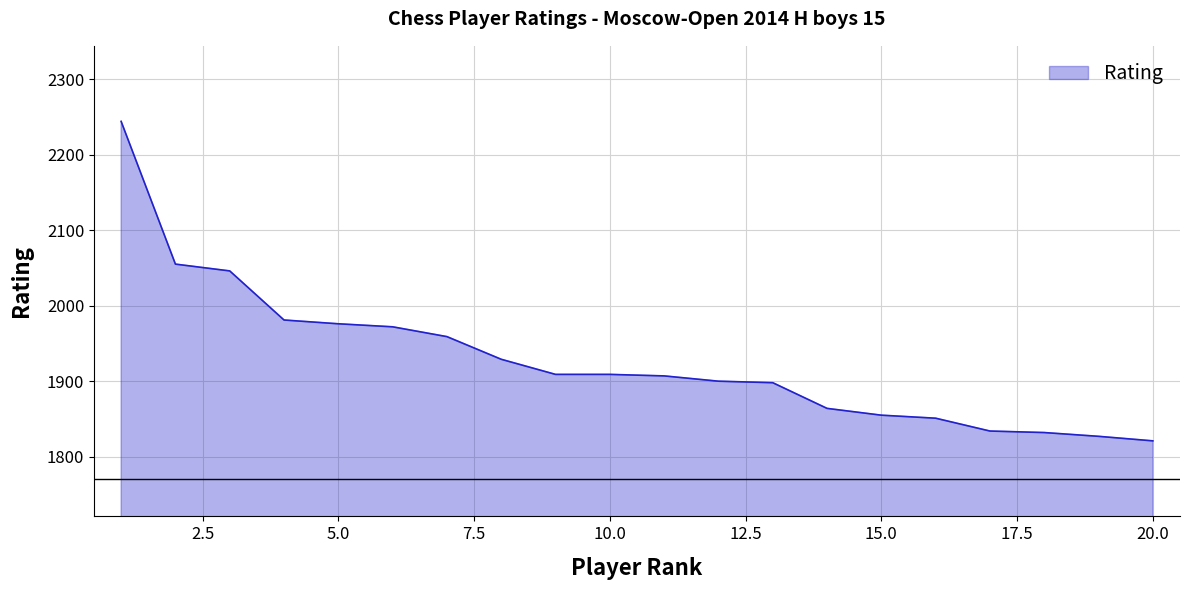

What is the greatest value displayed?

2244